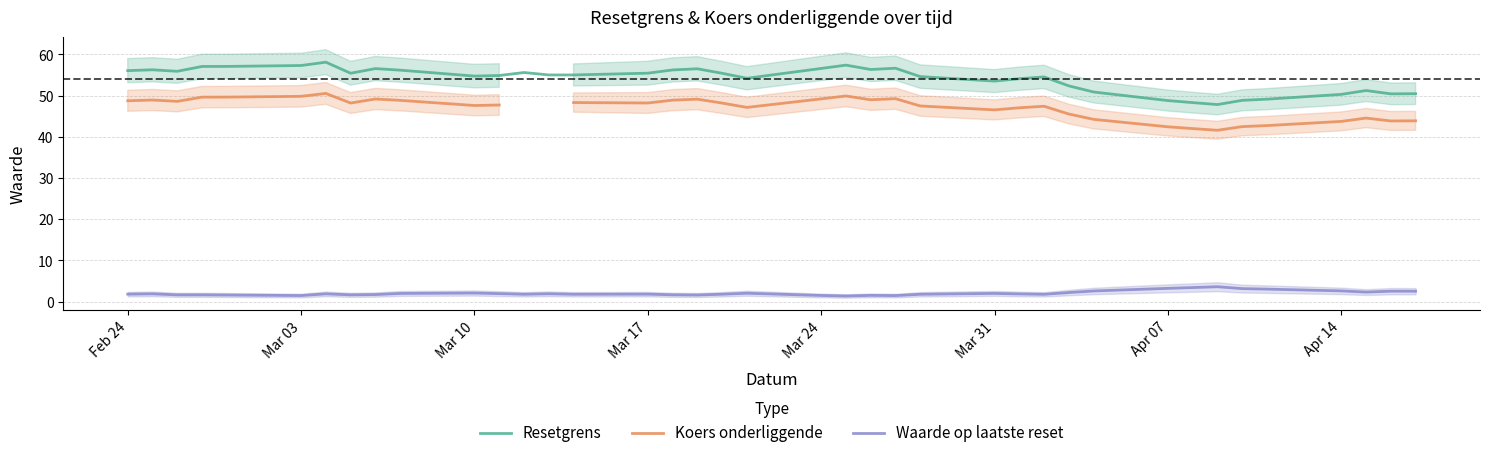

True or false: Waarde op laatste reset and Resetgrens cross at least once.

False